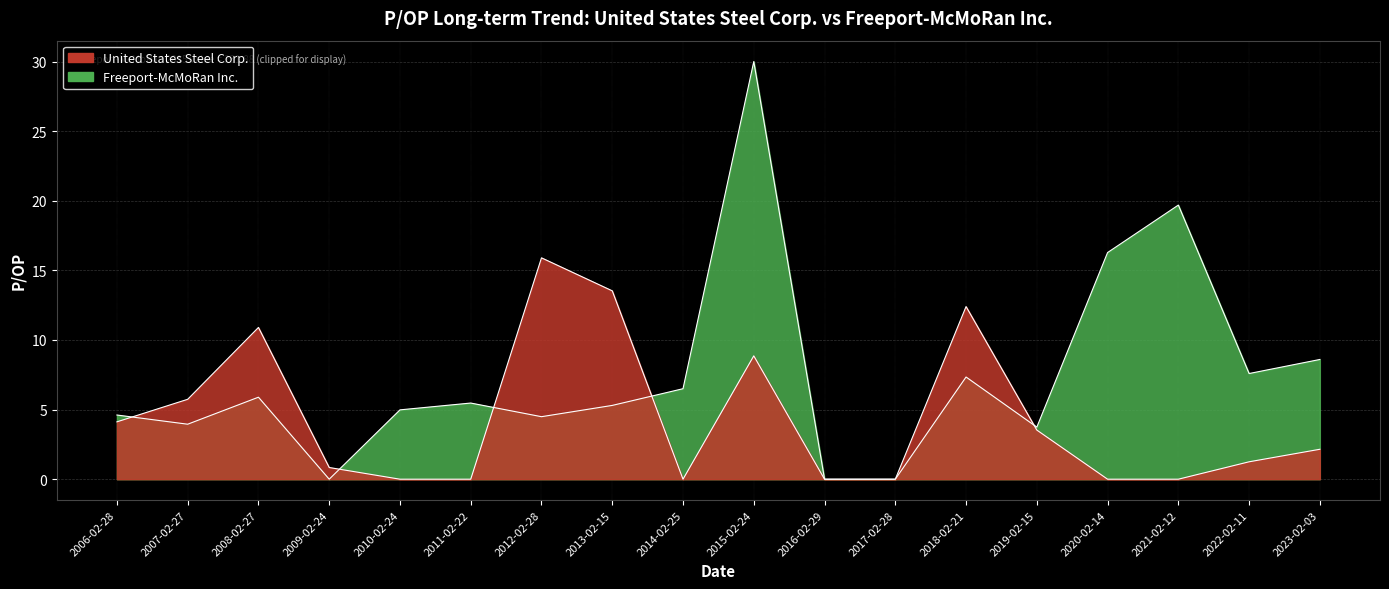

What is the difference between the values at 2008-02-27 and 2013-02-15?

2.6